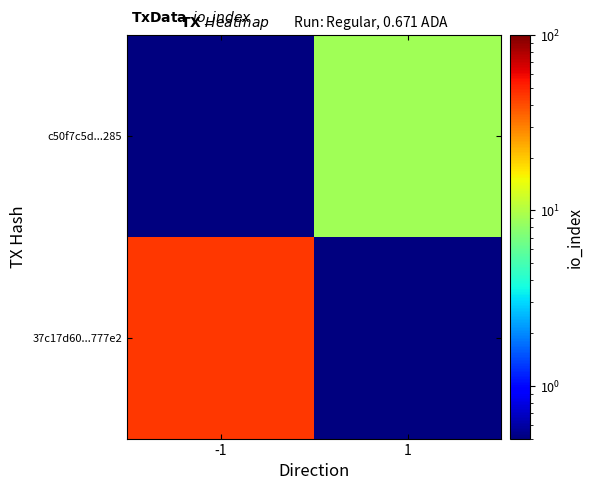

At how many categories does at least one series exceed 12?

1